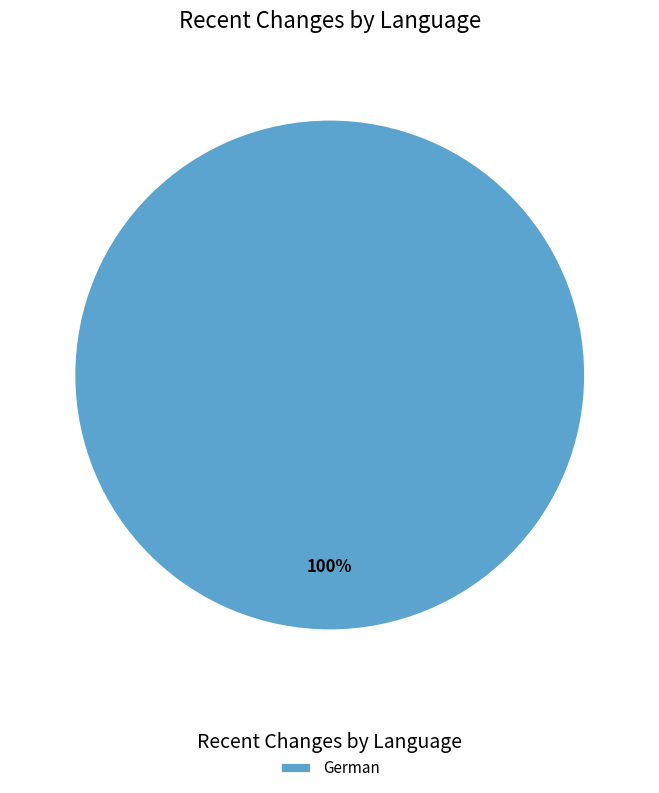

True or false: German accounts for 100% of the total.

True